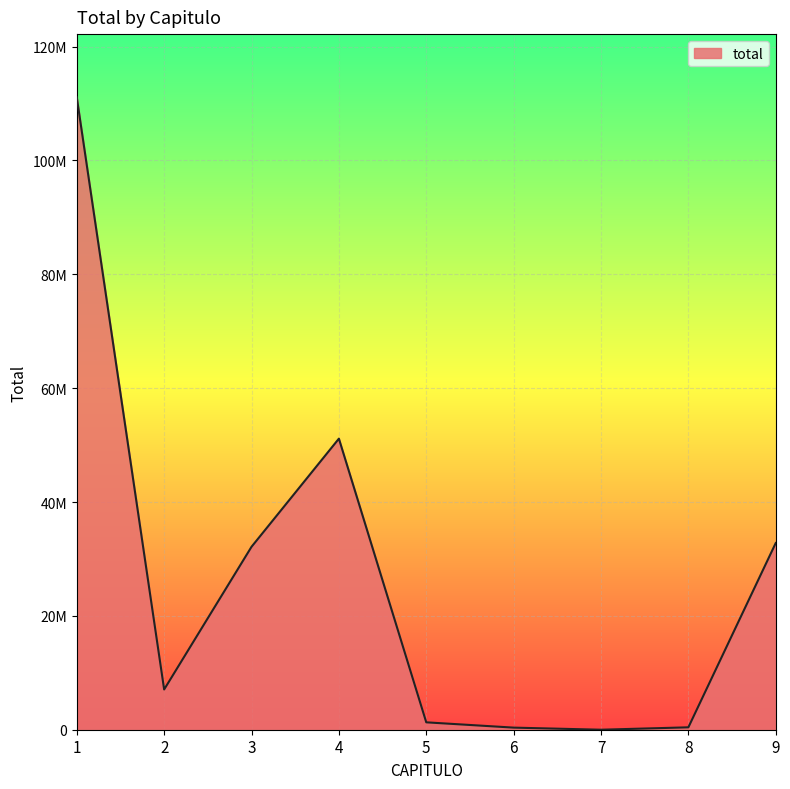

What is the average value?

26256666.7